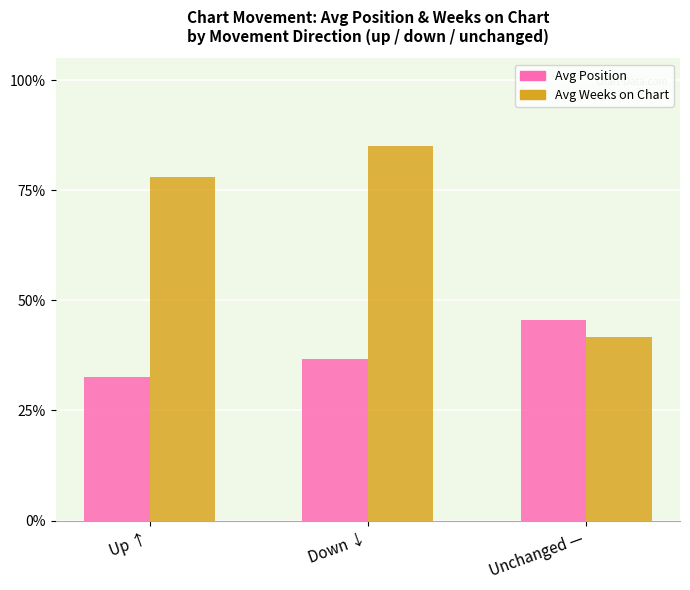

What is the spread (max minus min) of values at Down ↓?

48.4